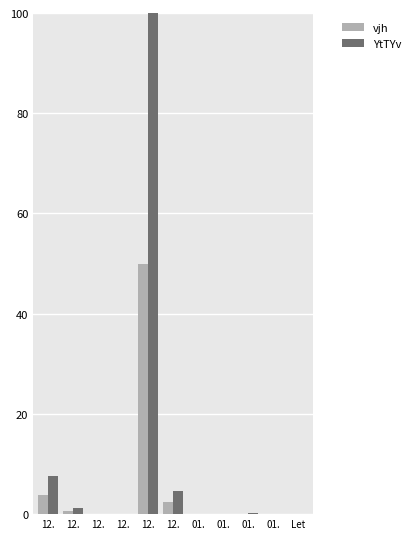

How many categories are shown in the chart?

11